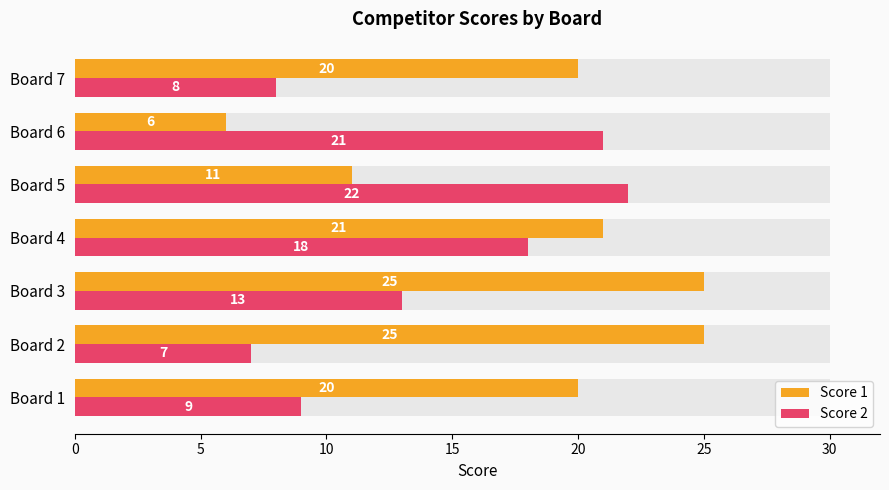

What is the average value of the Score 2 series?

14